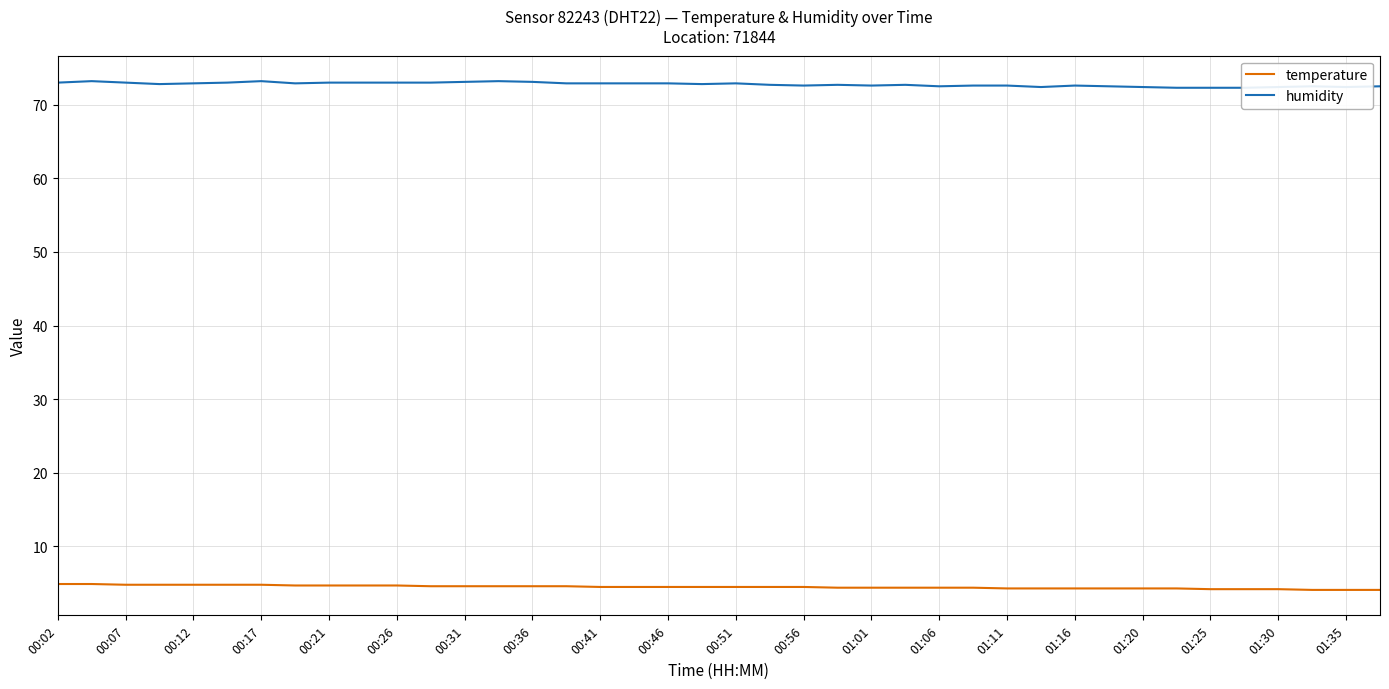

How many lines are shown in the chart?

2